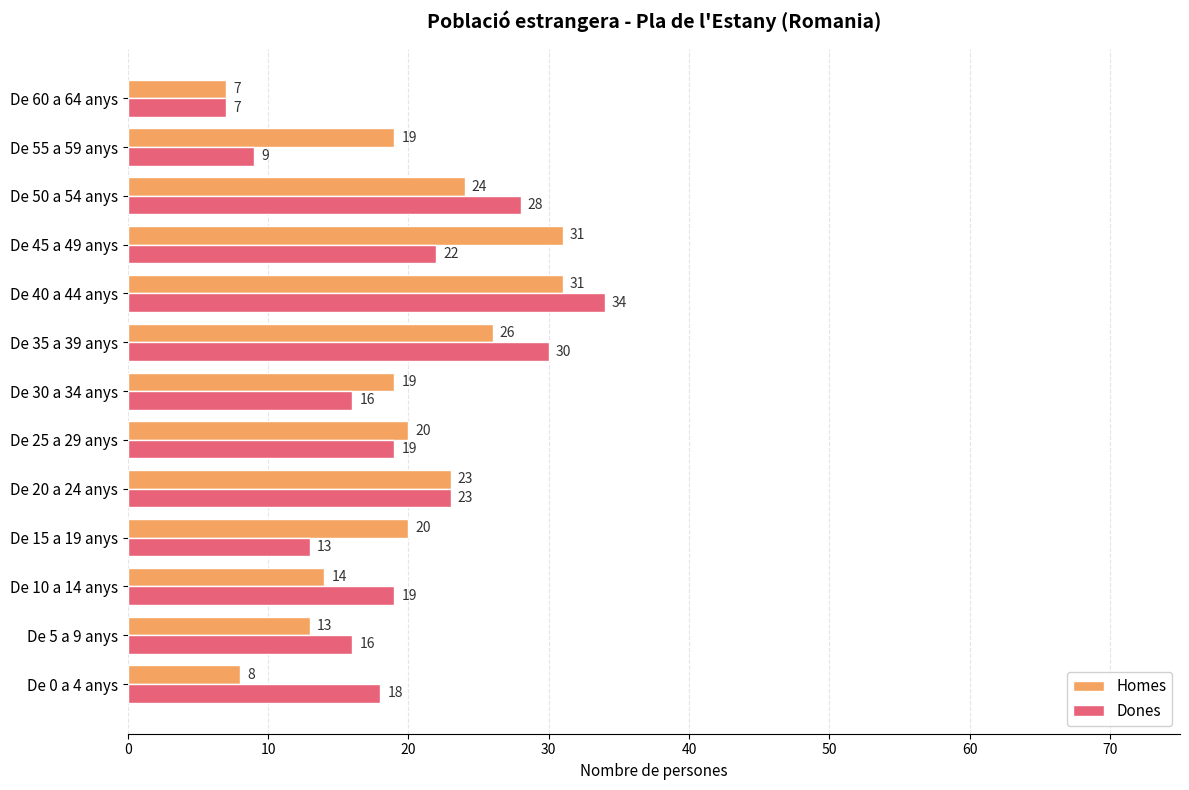

What is the minimum value shown in the chart?

7